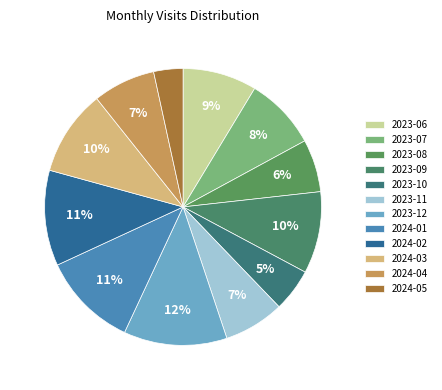

Which category has the biggest portion of the pie?

2023-12